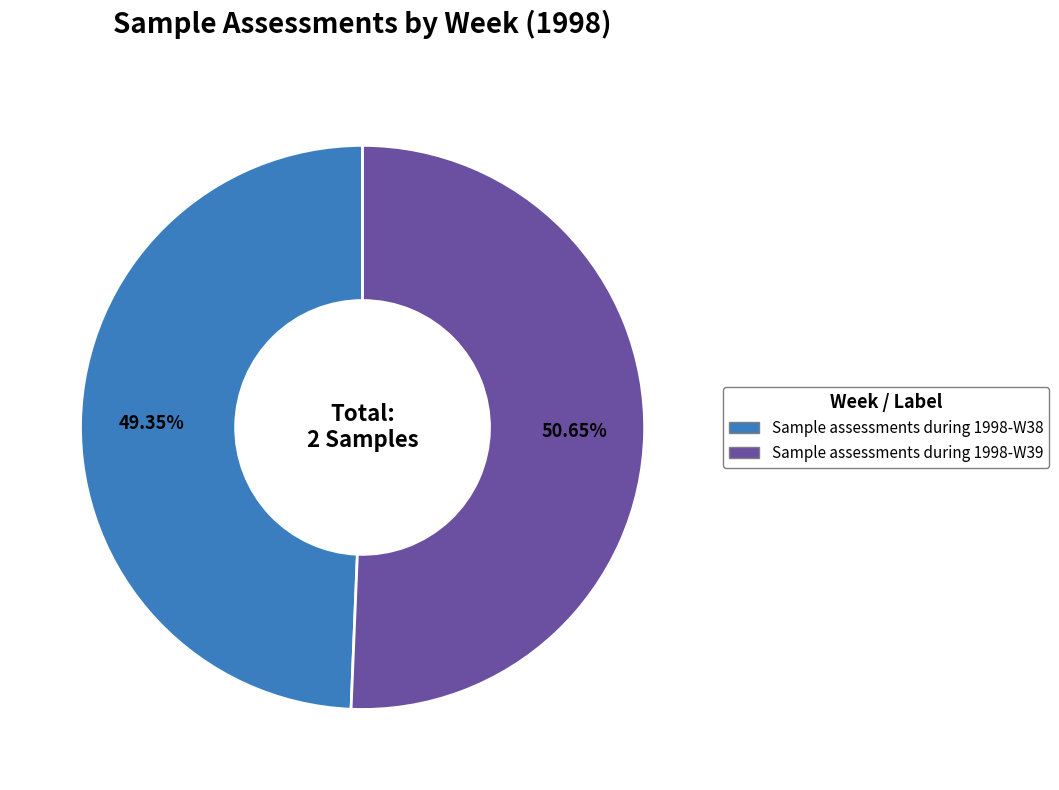

To the nearest percent, what percentage of the pie is Sample assessments during 1998-W39?

51%